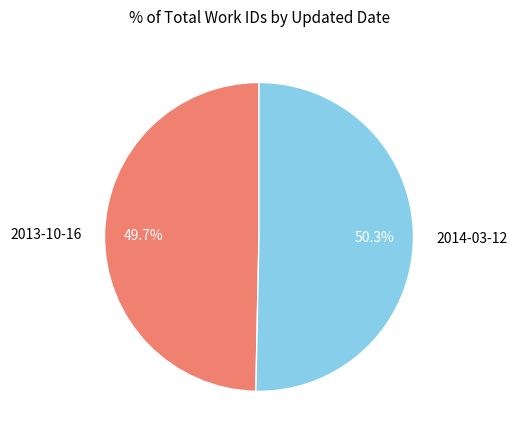

Approximately how many times larger is the value at 2014-03-12 compared to 2013-10-16?

1.0